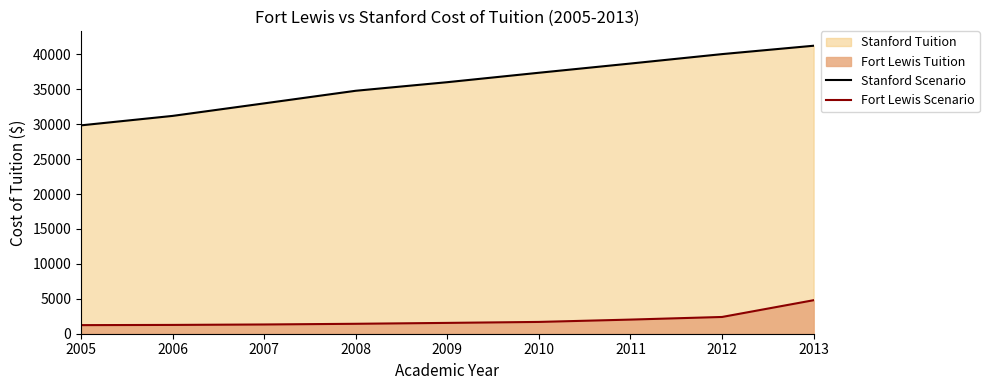

What is the total value across all series at 2008?

36223